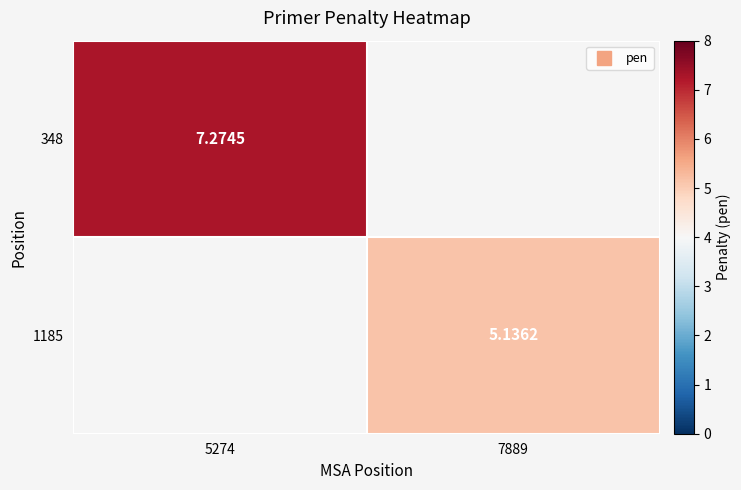

True or false: 1185 has a value of 5.1 at 7889.

True